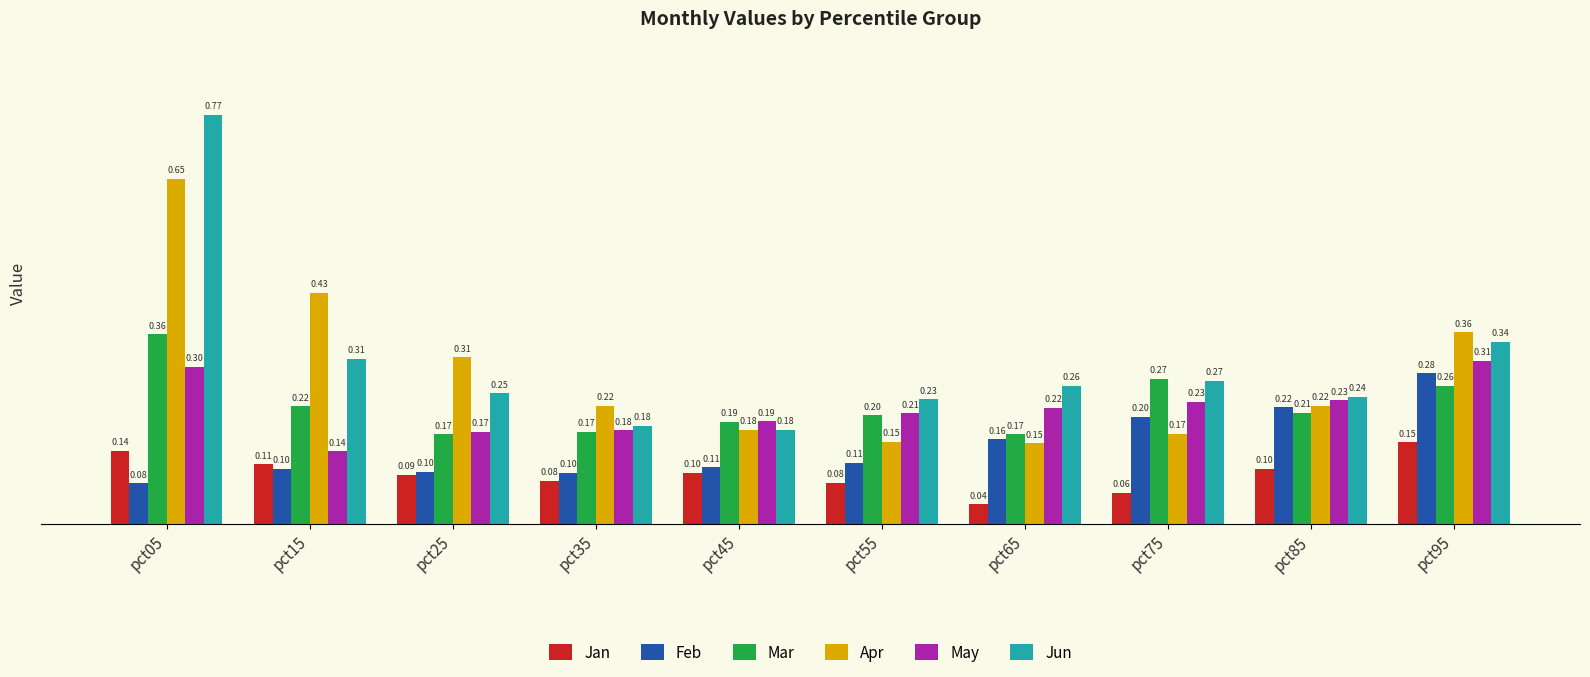

What is the value of the Mar bar at the 2nd from the left?

0.2